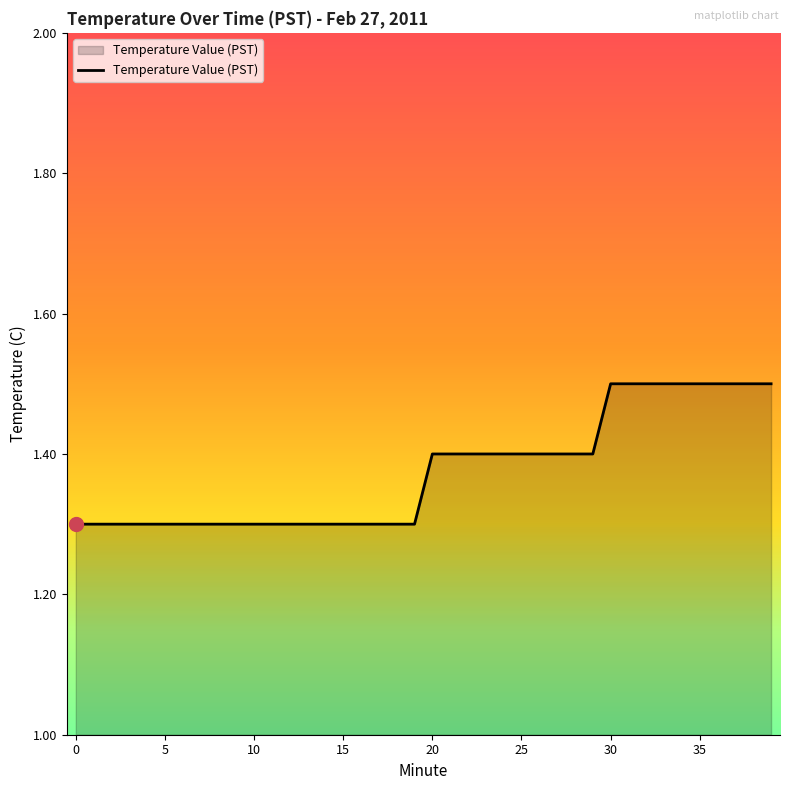

What is the minimum value shown in the chart?

1.3